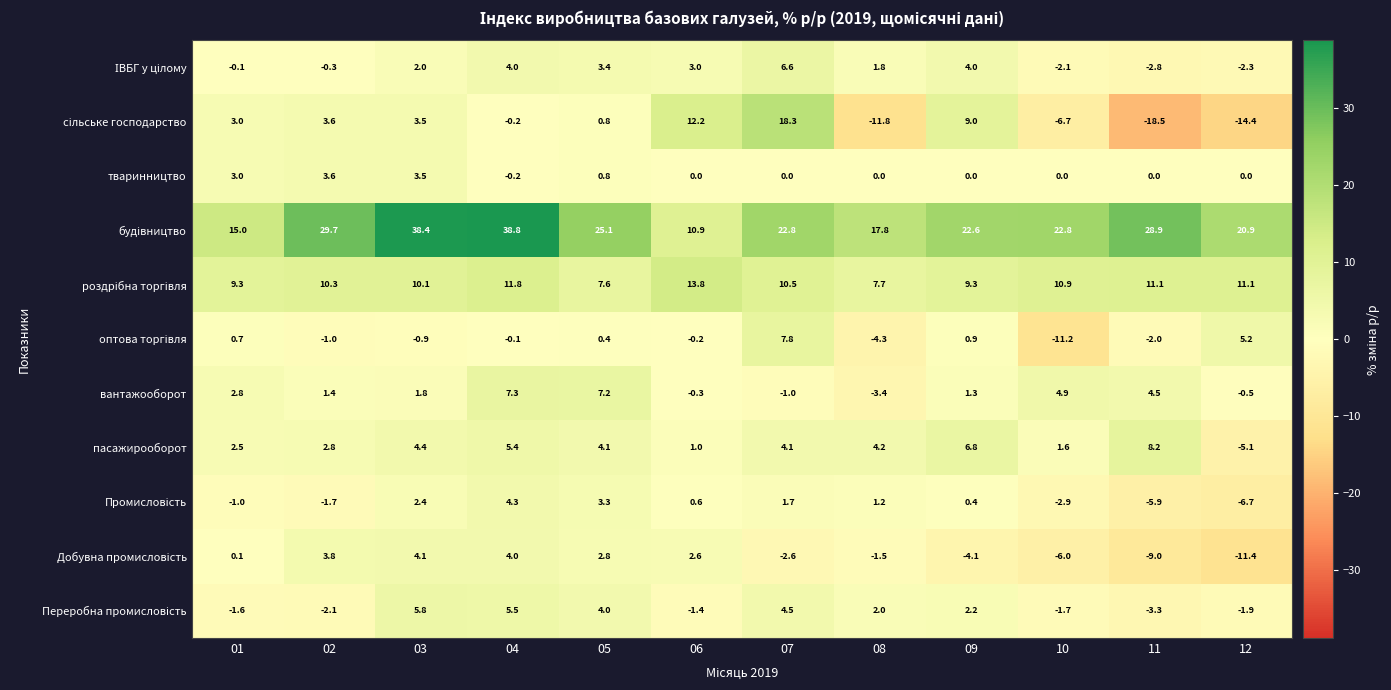

What is the total value across all series at 01?

33.7